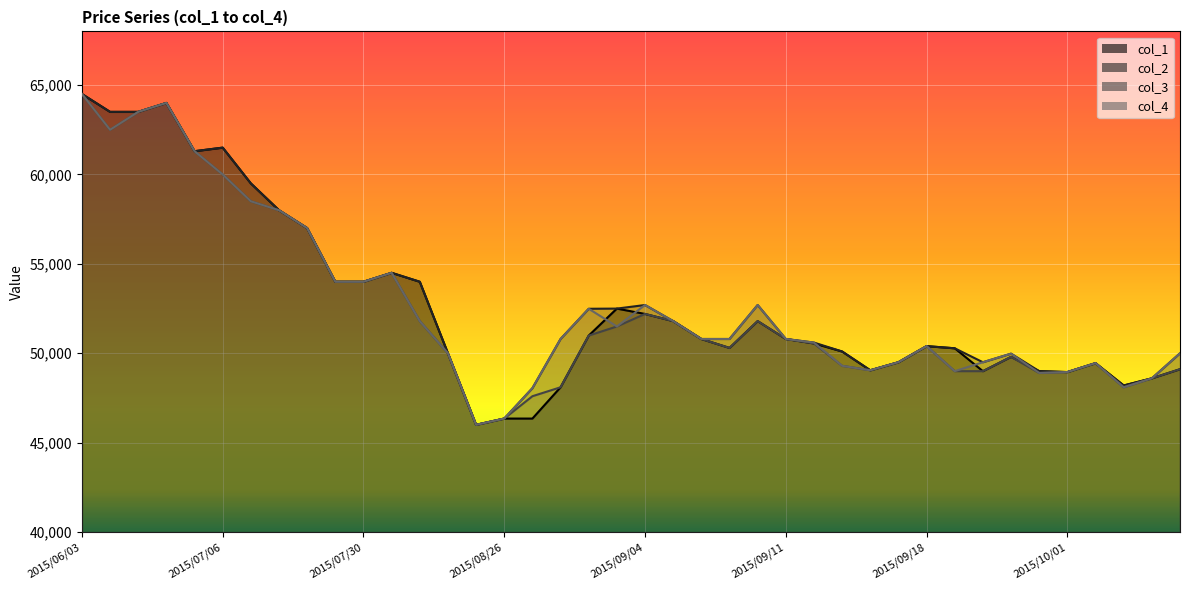

What are all the series names shown in the legend?

col_1, col_2, col_3, col_4